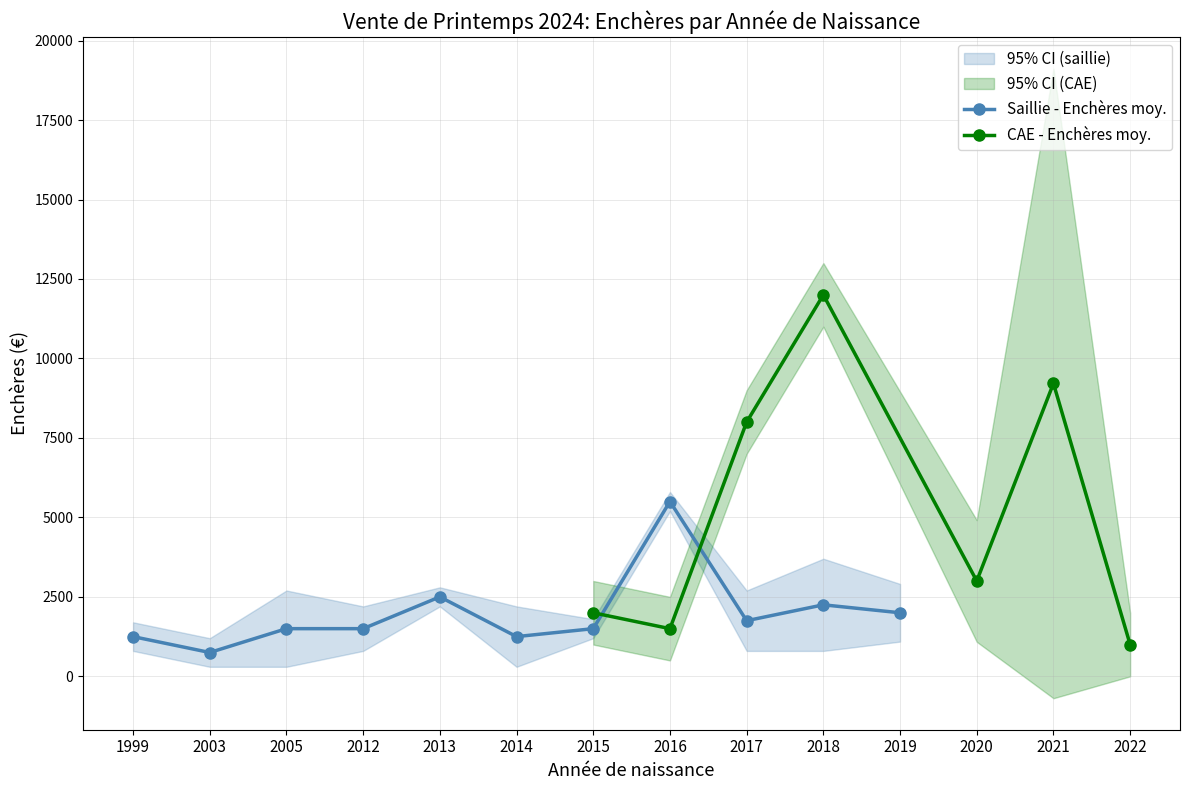

What is the maximum value shown in the chart?

12000